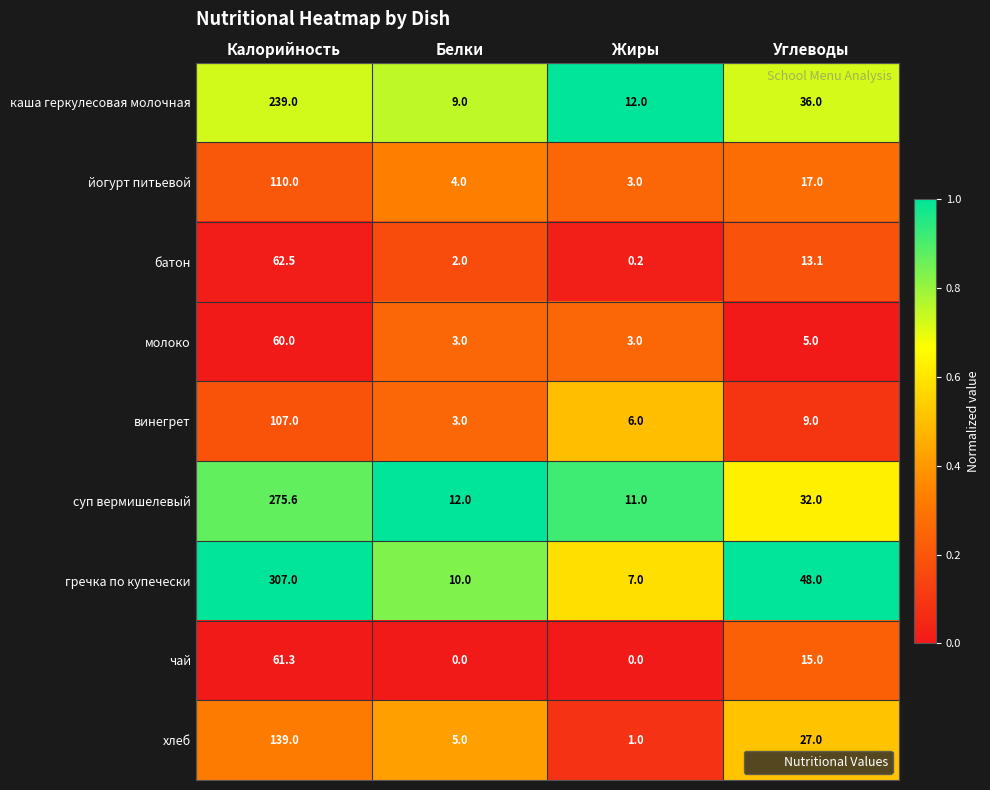

What is the sum of all йогурт питьевой values?

134.0